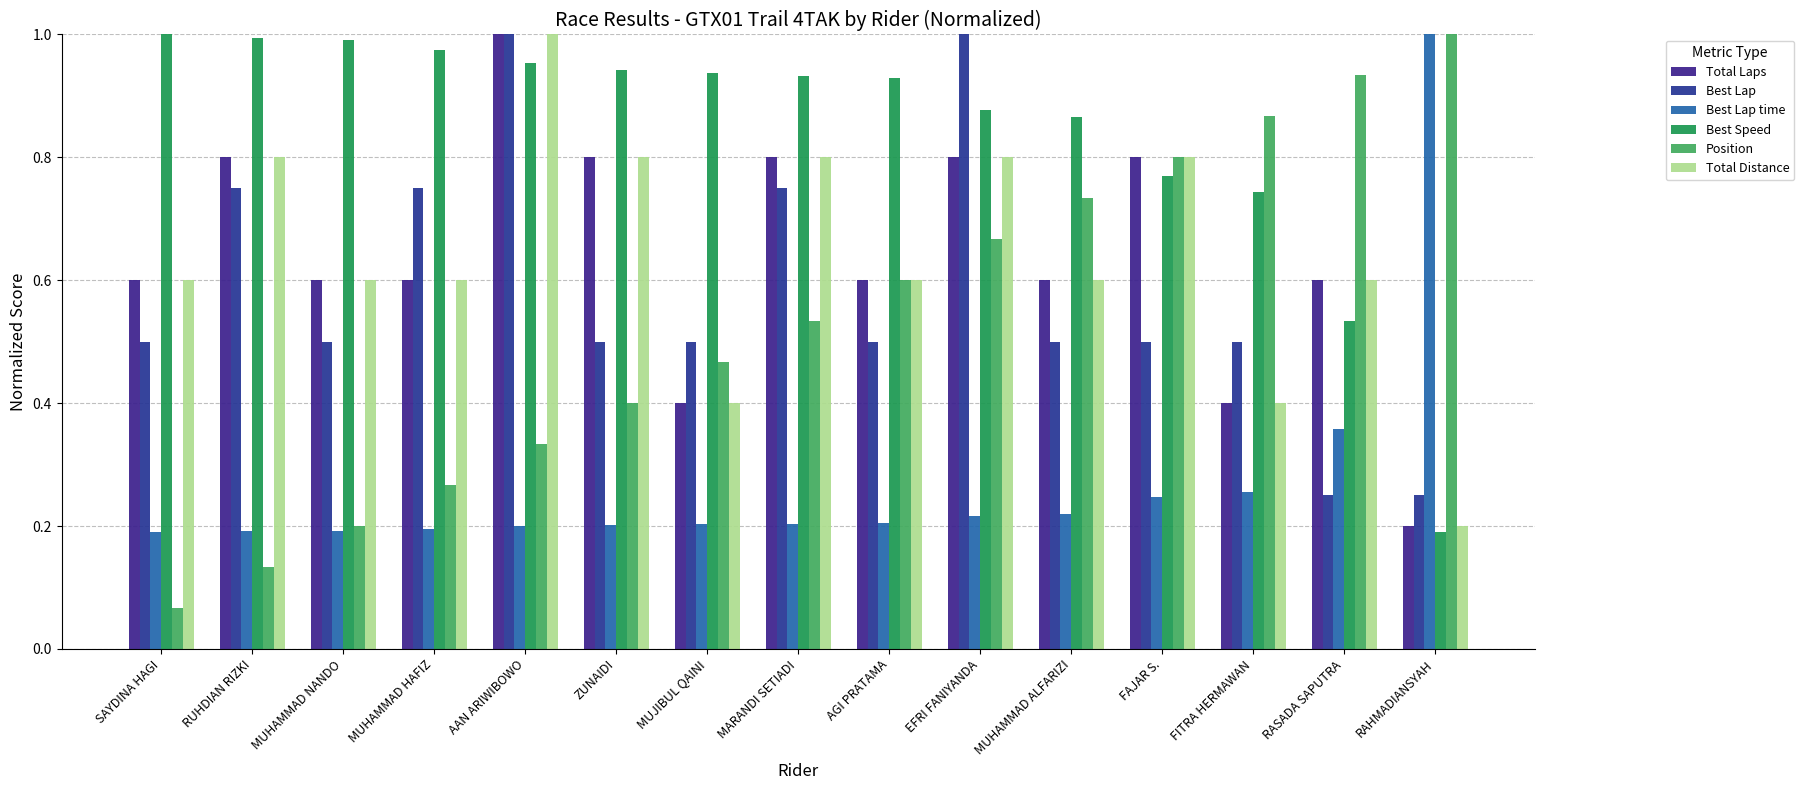

What is the label of the 14th bar from the right?

RUHDIAN RIZKI